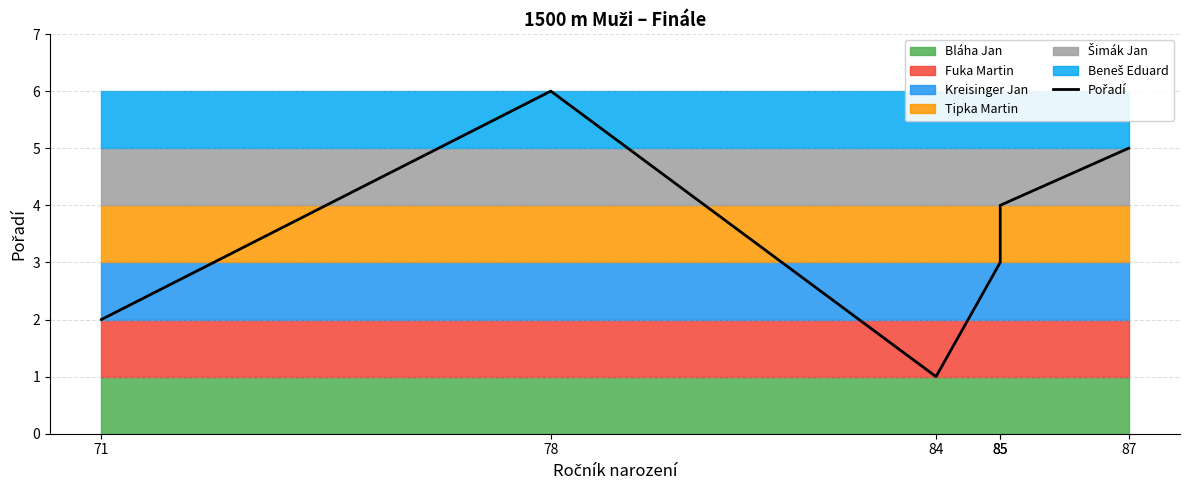

Rank the categories by value from lowest to highest.

84, 71, 85, 85, 87, 78